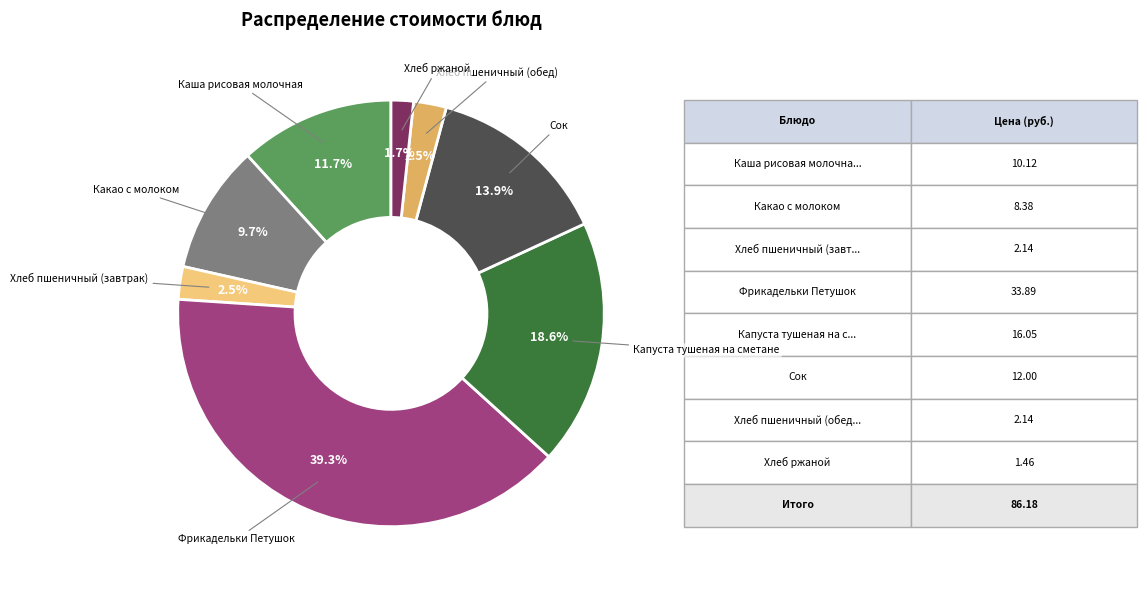

Does Хлеб ржаной account for over 50% of the chart?

No